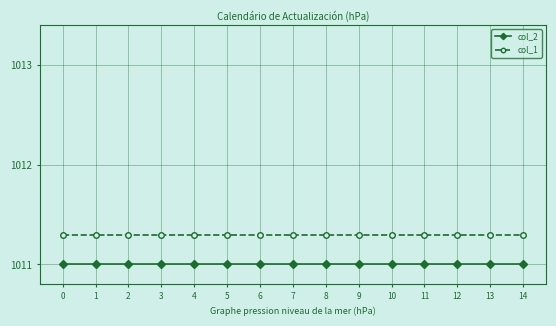

Is the value of col_1 at 14 greater than the value of col_2 at 7?

Yes